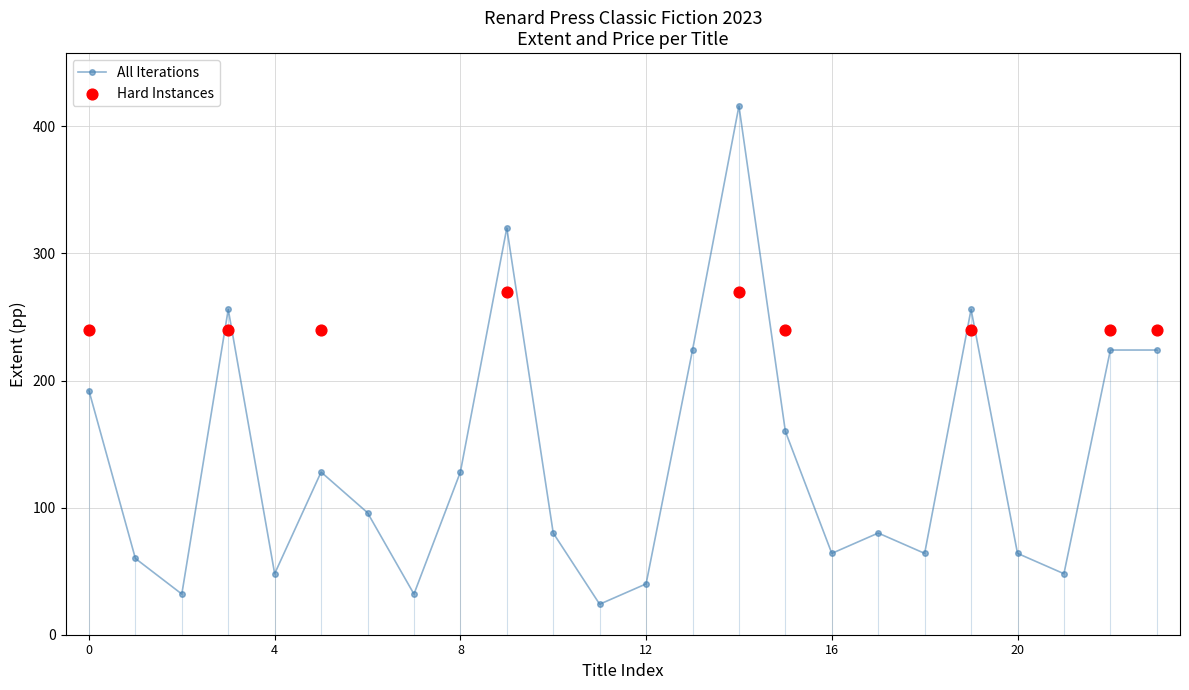

What is the lowest value of the All Iterations series?

24